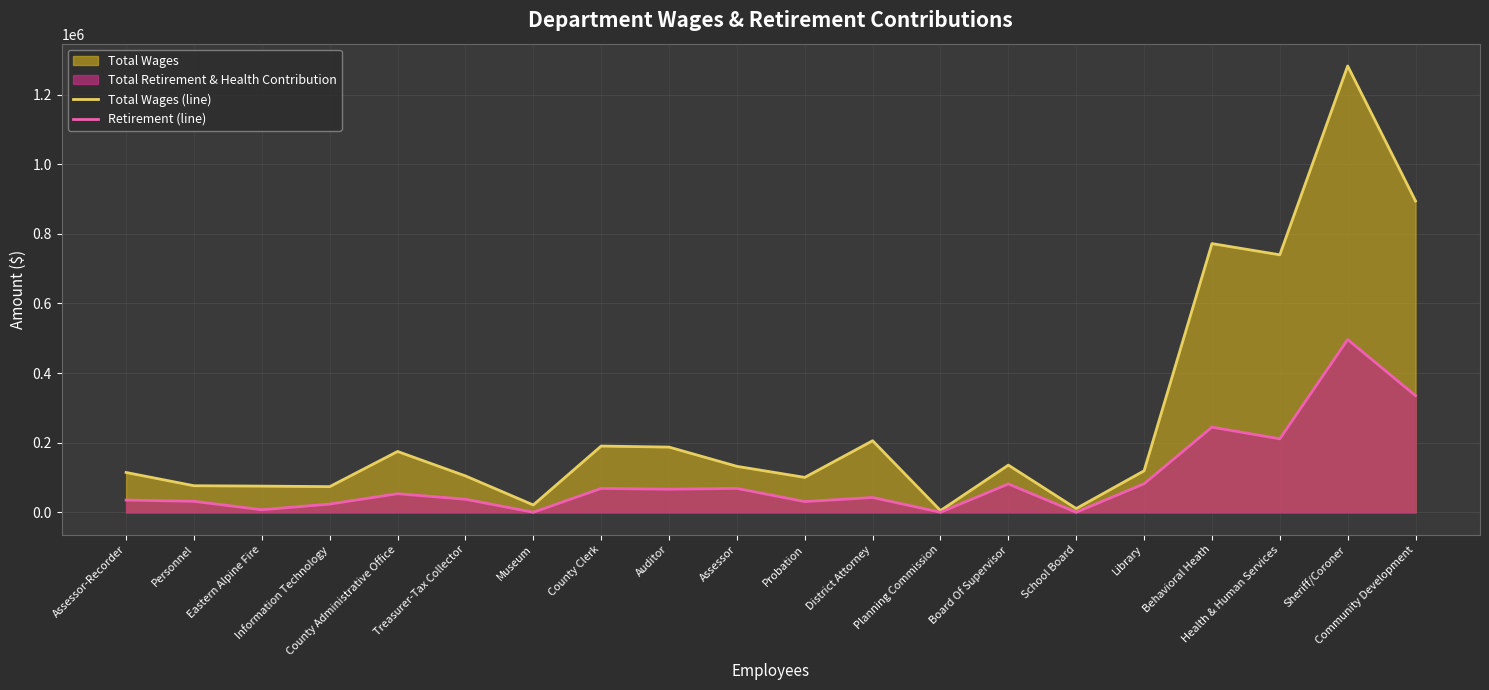

How many lines are shown in the chart?

2